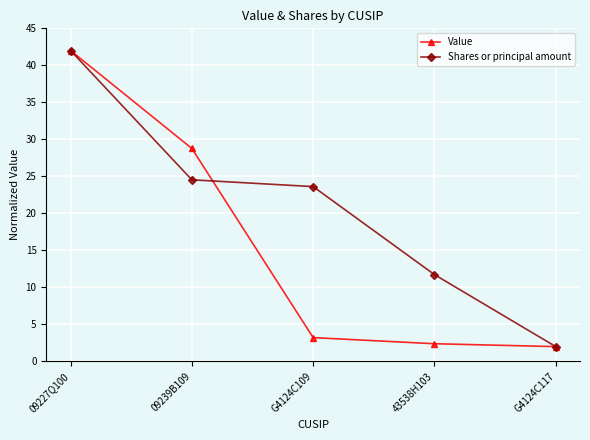

At which label is Shares or principal amount closest to 22?

G4124C109